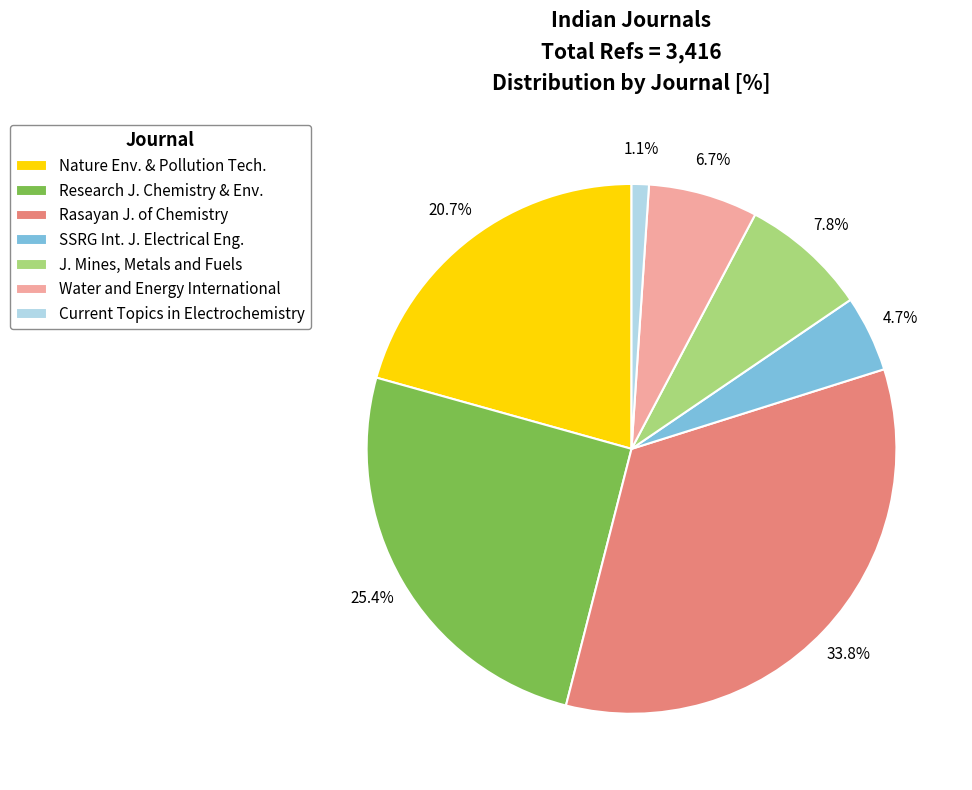

To the nearest percent, what portion does Current Topics in Electrochemistry represent?

1%